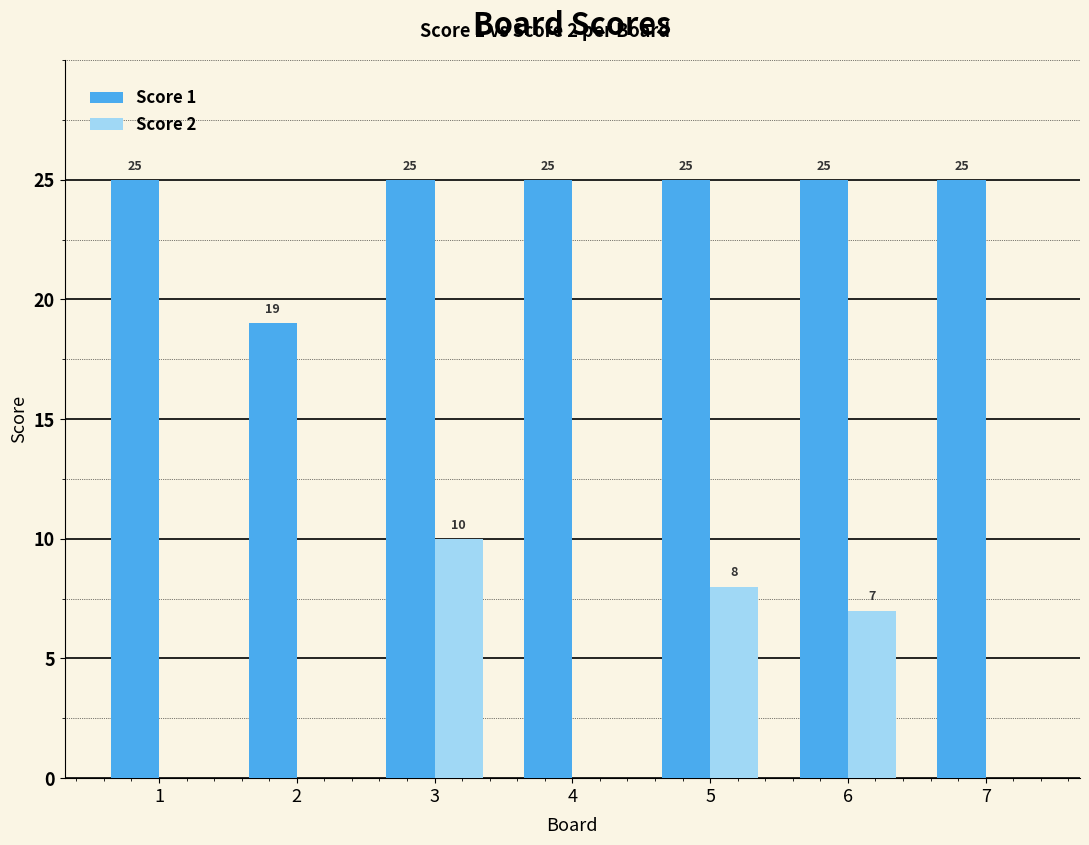

What is the sum of the Score 2 values at 2 and 3?

10